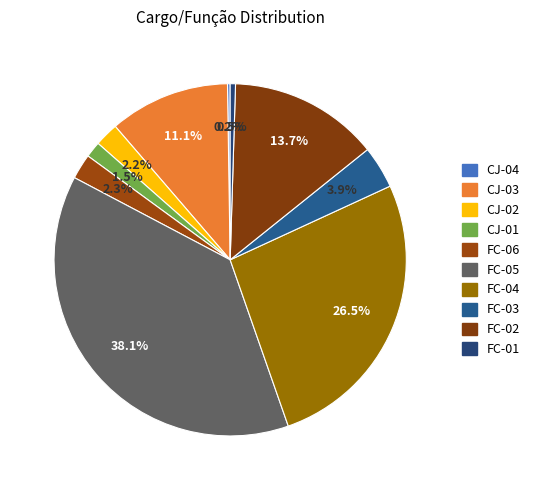

Count the number of slices in the pie.

10